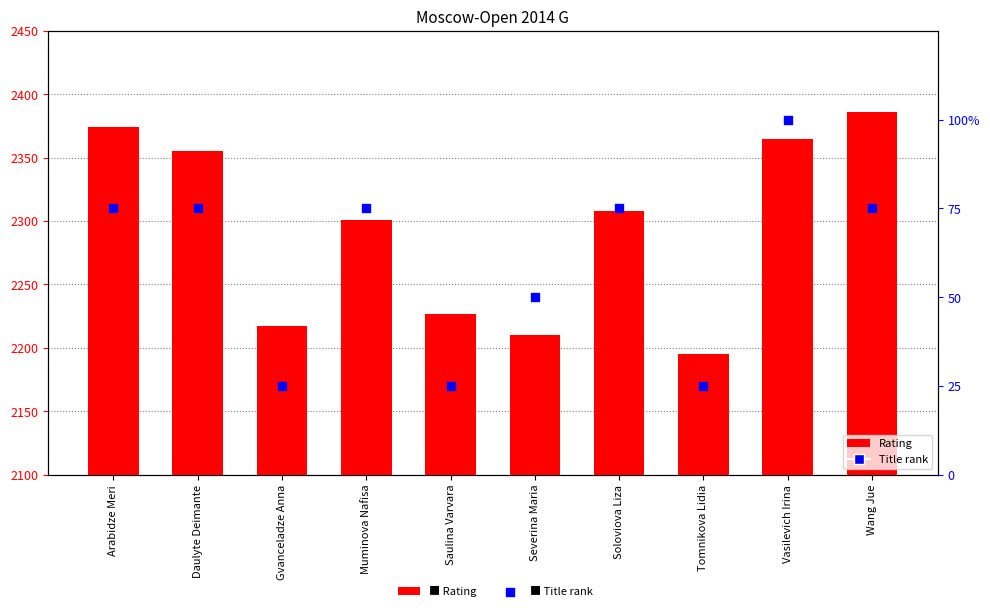

Which series has the widest spread of Y values?

Rating